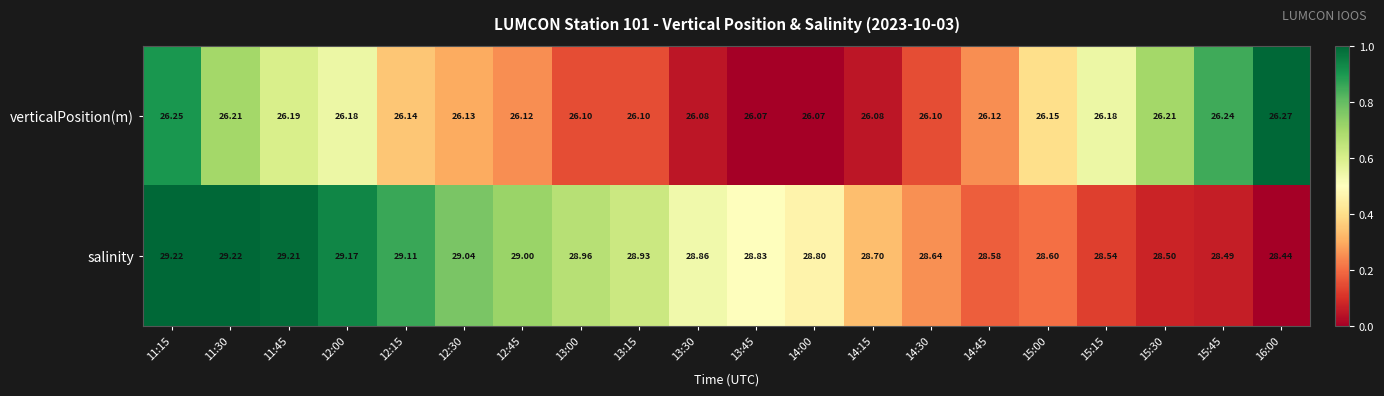

Between 14:30 and 15:00, which series saw the biggest shift?

verticalPosition(m)